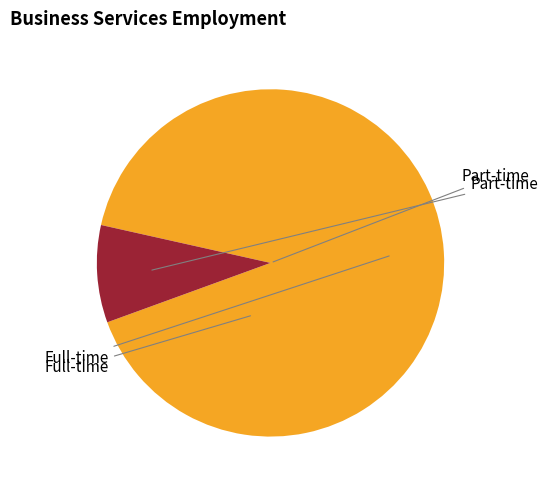

Is there any slice that represents more than half of the pie?

Yes